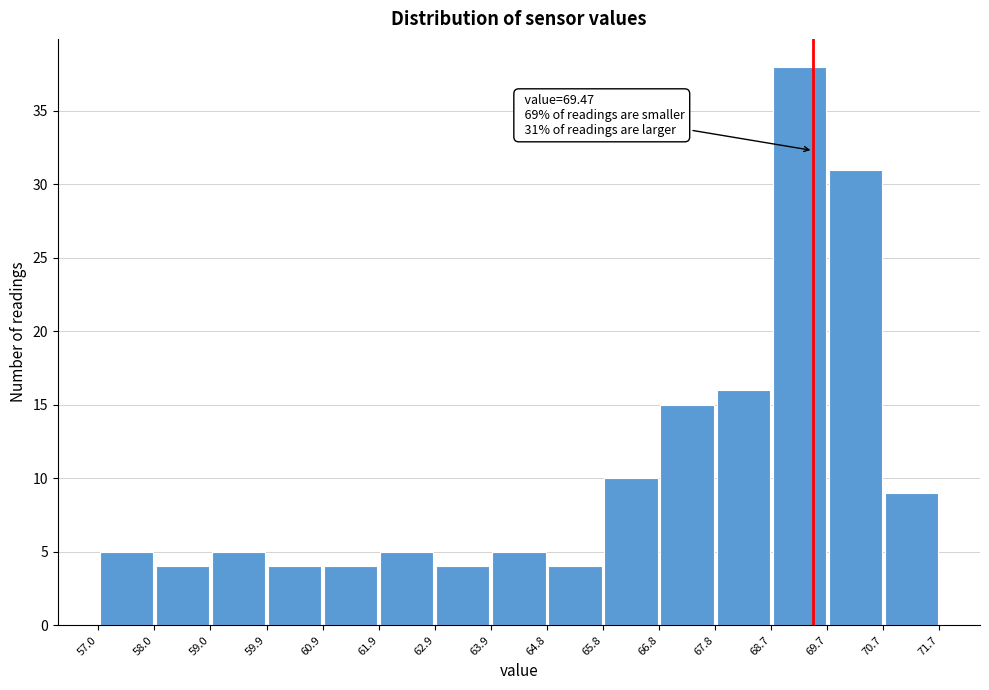

Over which range of the x-axis is the bar tallest?

68.7 to 69.7